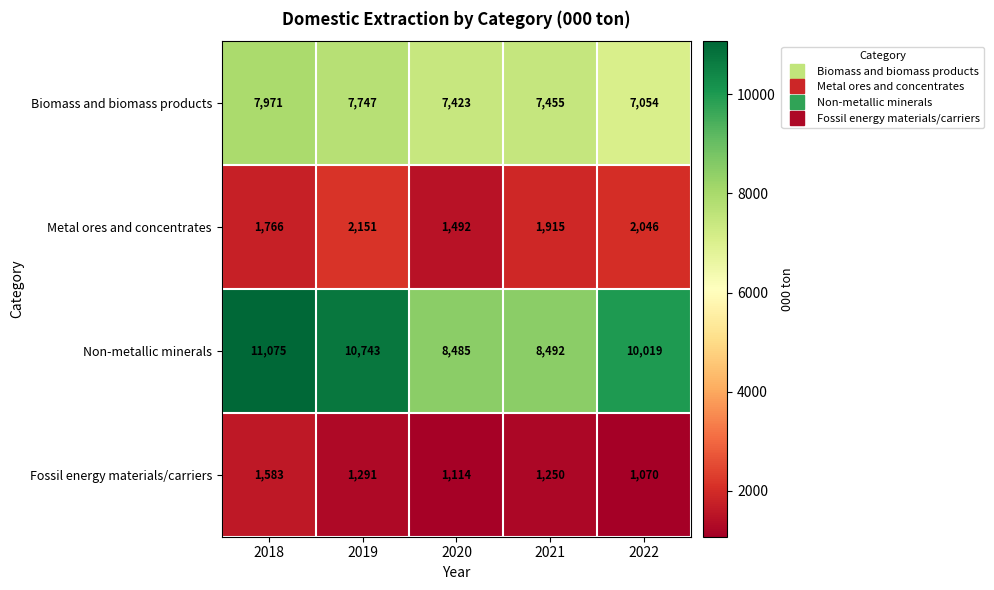

What is the sum of the Non-metallic minerals values at 2019 and 2021?

19235